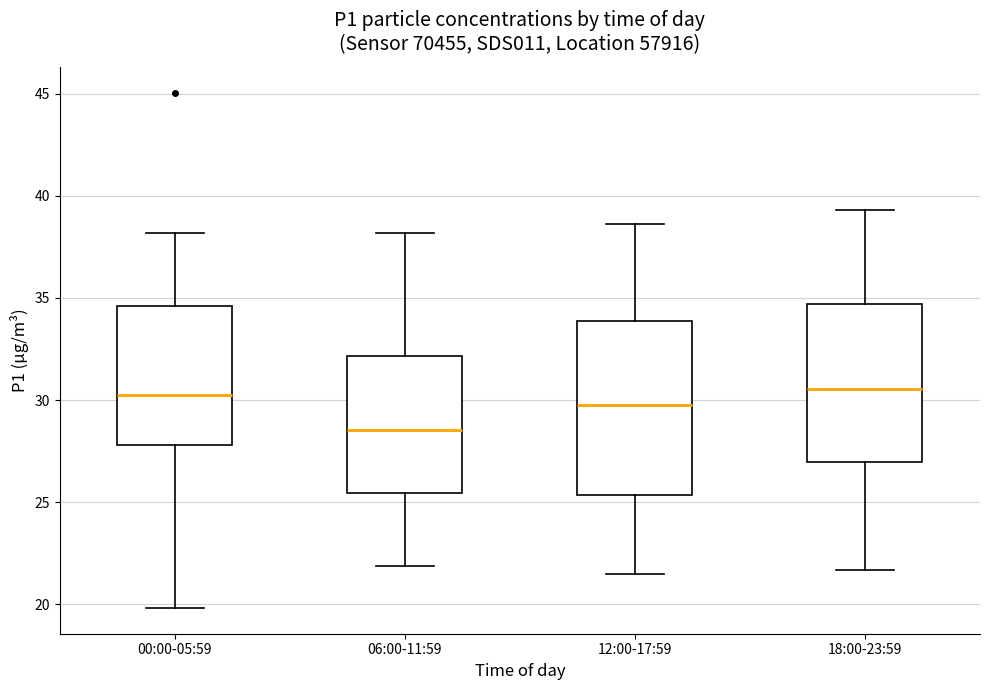

Which box is the tallest, from its lower edge to its upper edge?

12:00-17:59